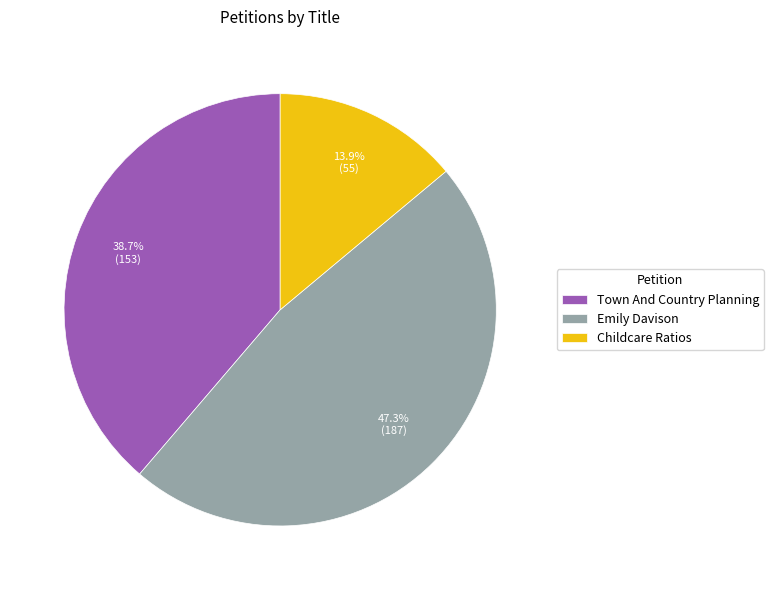

What percentage is NOT represented by Childcare Ratios?

86.1%